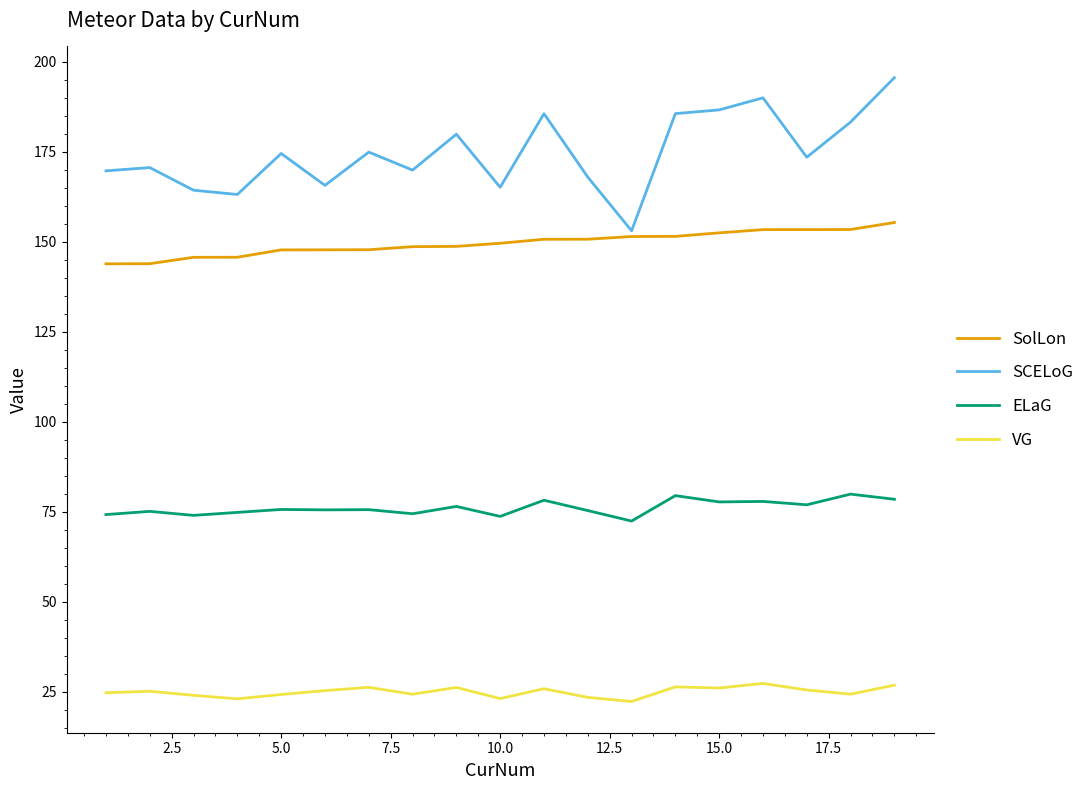

What is the greatest value displayed?

195.6